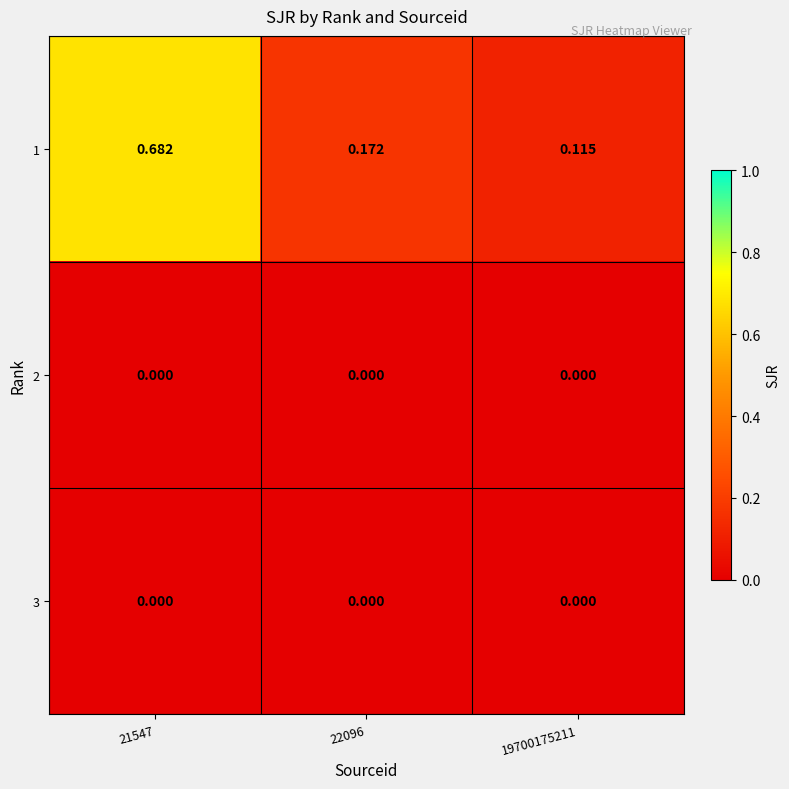

Is the value of 1 at 21547 greater than the value of 3 at 22096?

Yes